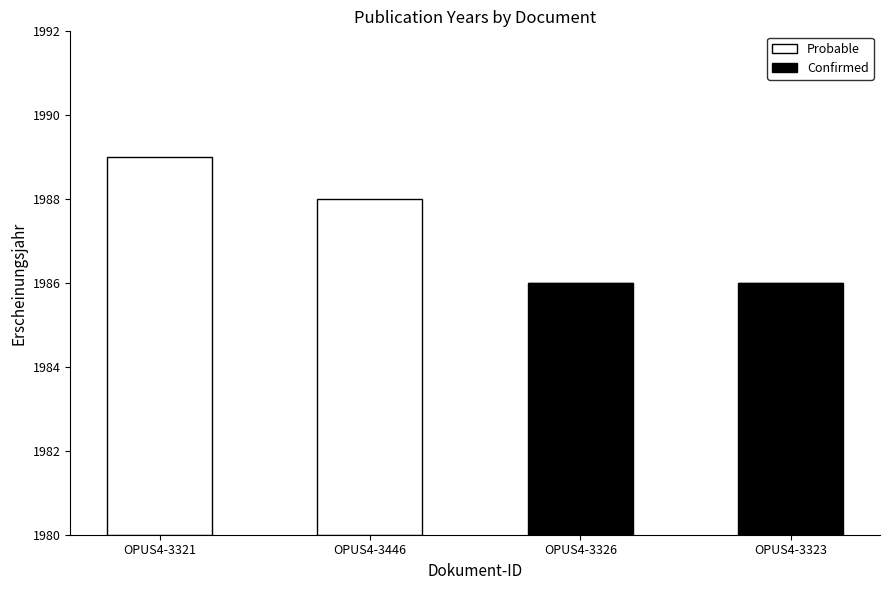

What are all the series names shown in the legend?

Probable, Confirmed